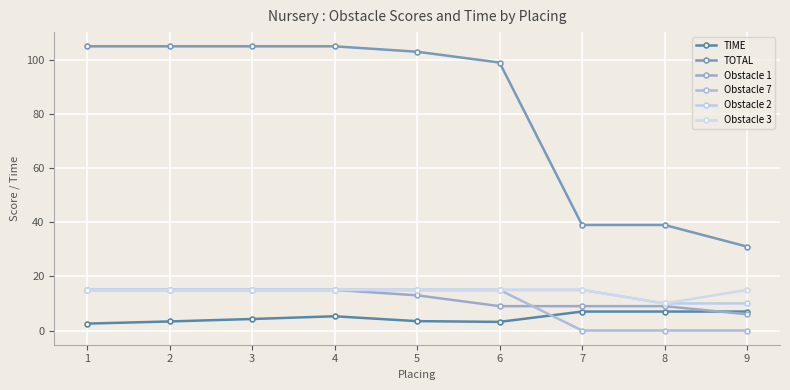

What is the approximate value of TIME at 4?

5.3